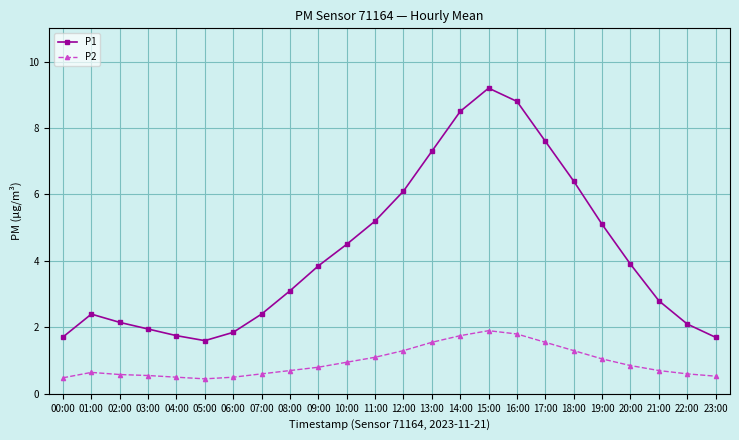

What is the sum of the P2 values at 21:00 and 02:00?

1.3